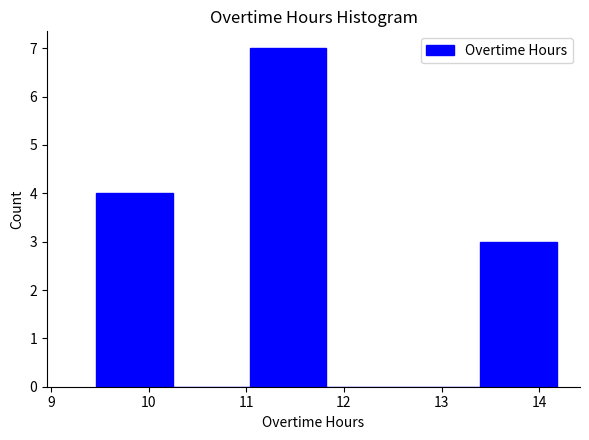

Over which range of the x-axis is the bar tallest?

11.0 to 11.8